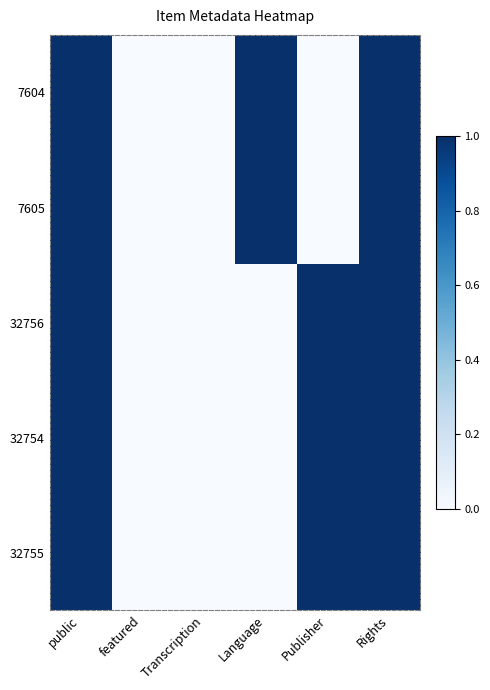

Reading left to right, extract all data points from this chart.

7604: public=1	featured=0	Transcription=0	Language=1	Publisher=0	Rights=1
7605: public=1	featured=0	Transcription=0	Language=1	Publisher=0	Rights=1
32756: public=1	featured=0	Transcription=0	Language=0	Publisher=1	Rights=1
32754: public=1	featured=0	Transcription=0	Language=0	Publisher=1	Rights=1
32755: public=1	featured=0	Transcription=0	Language=0	Publisher=1	Rights=1